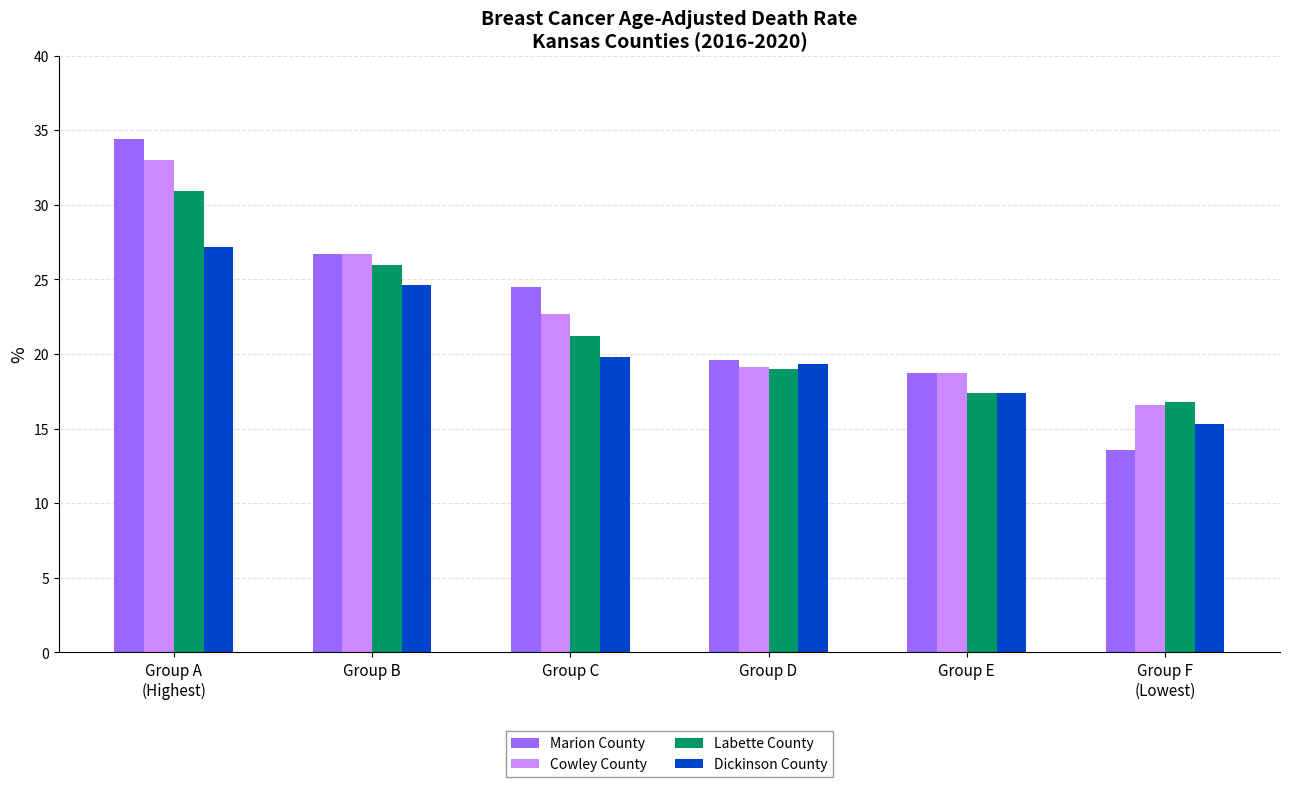

Does the chart contain any negative values?

No